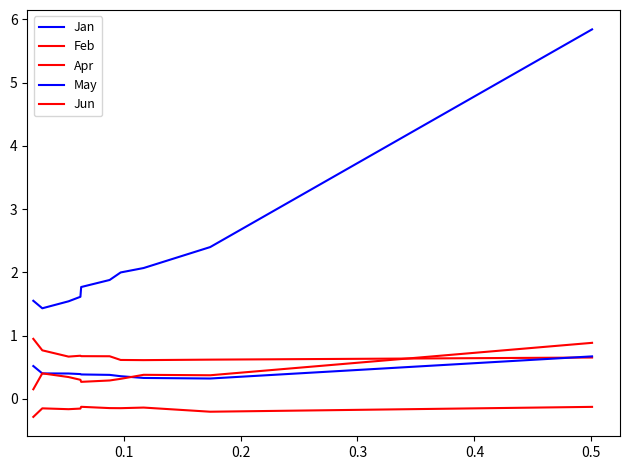

Does the chart display data point markers on the line(s)?

No